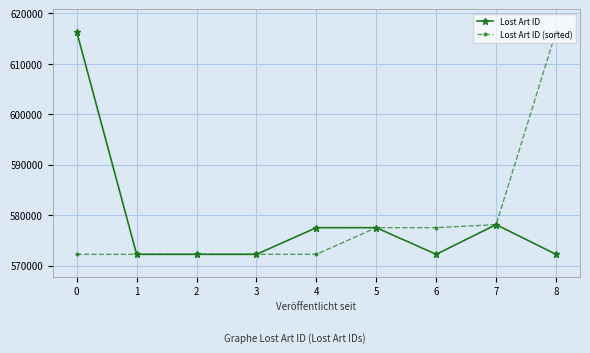

Between 3 and 6, which series saw the biggest shift?

Lost Art ID (sorted)